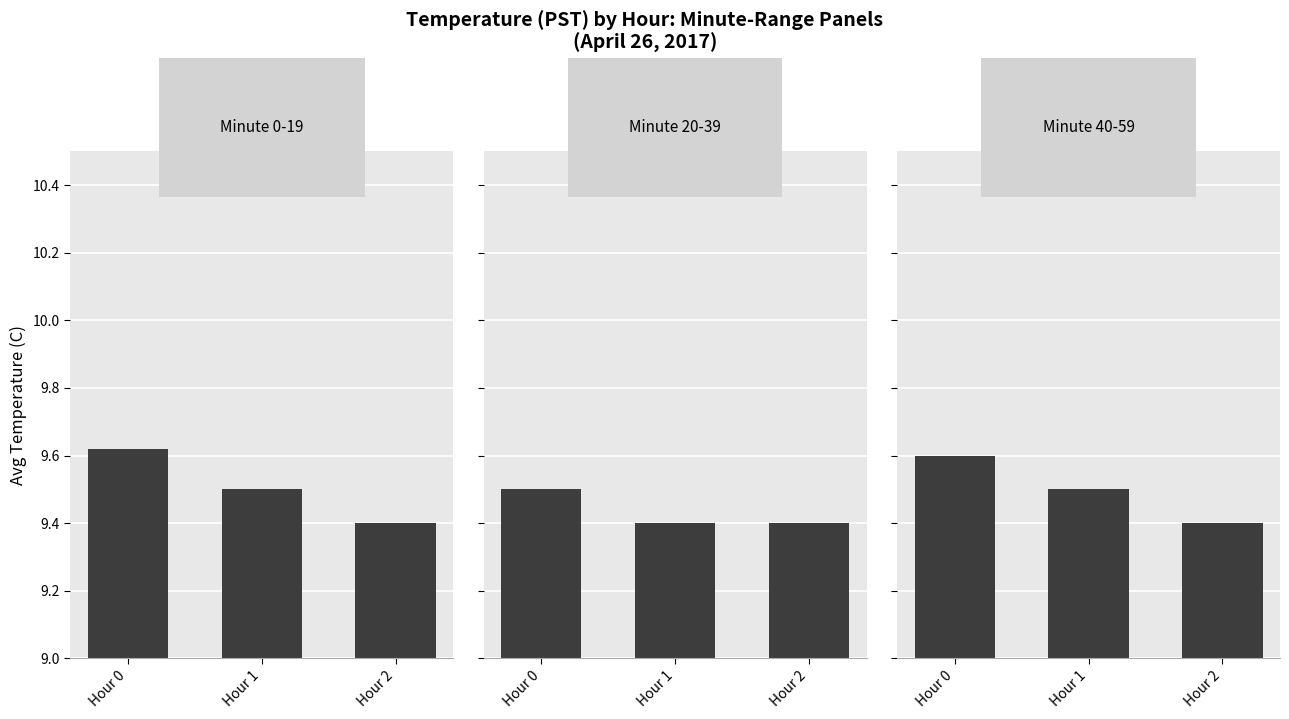

Is it true that Minute 40-59 equals 6.7 at Hour 0?

False